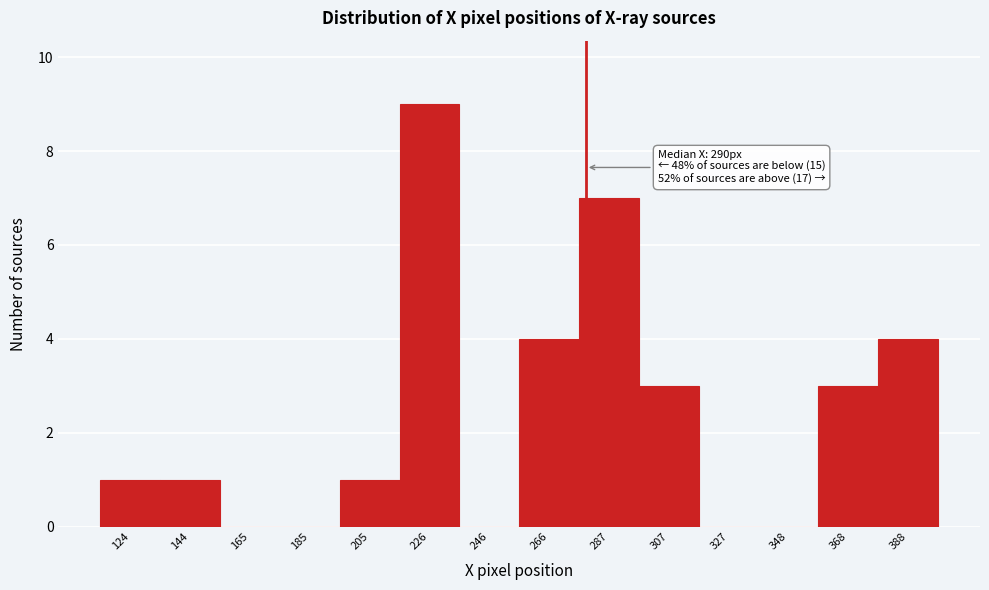

Reading left to right, transcribe all the data shown in this chart.

124=1	144=1	165=0	185=0	205=1	226=9	246=0	266=4	287=7	307=3	327=0	348=0	368=3	388=4